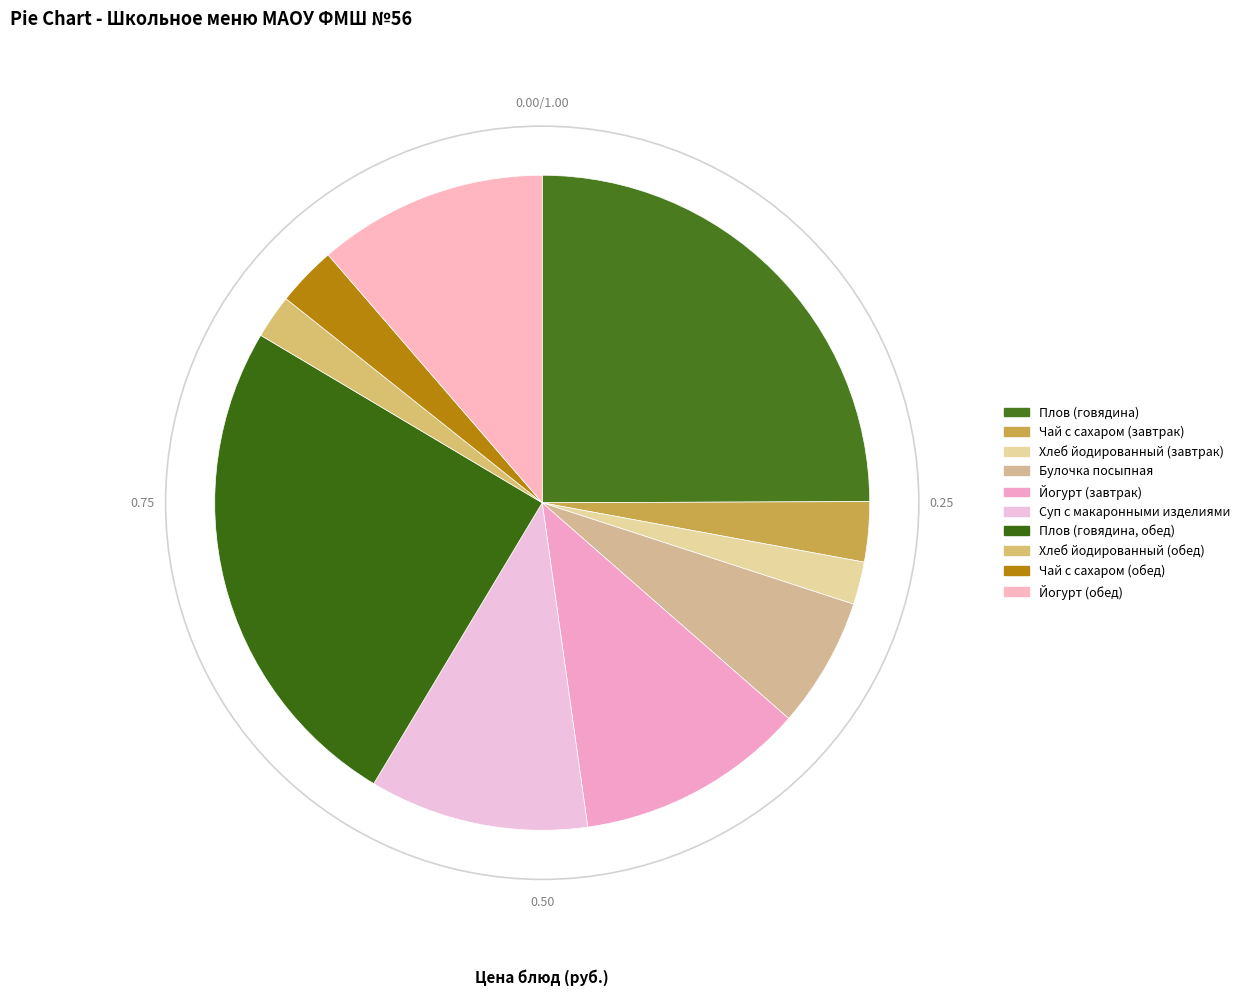

What is the largest slice in the pie chart?

Плов (говядина)